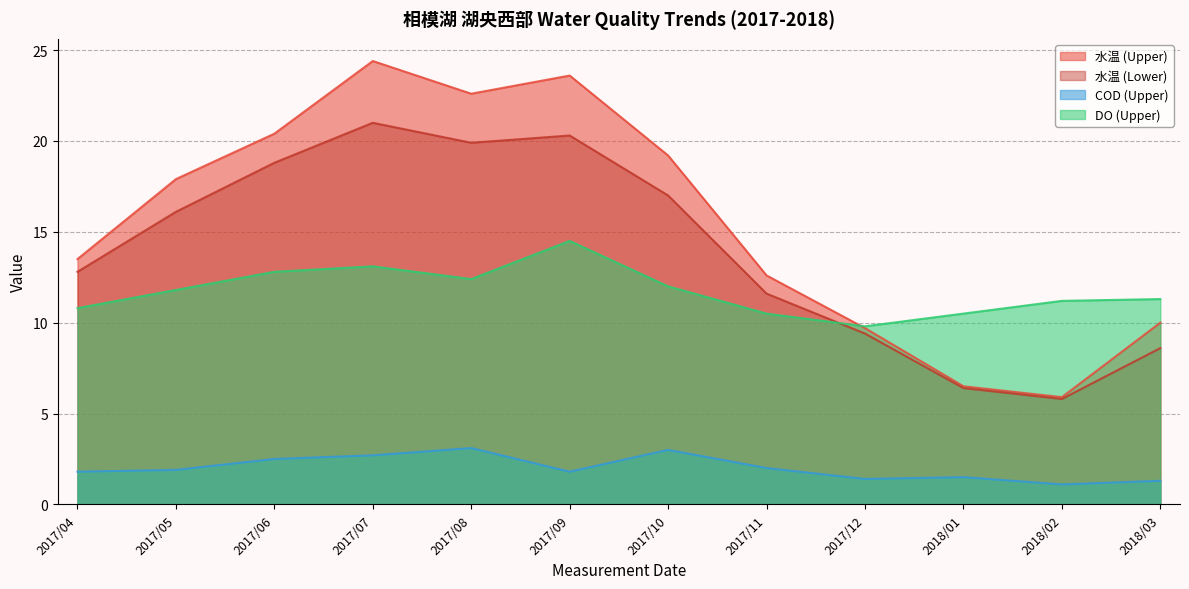

At which category does COD (Upper) reach its first local valley?

2017/09